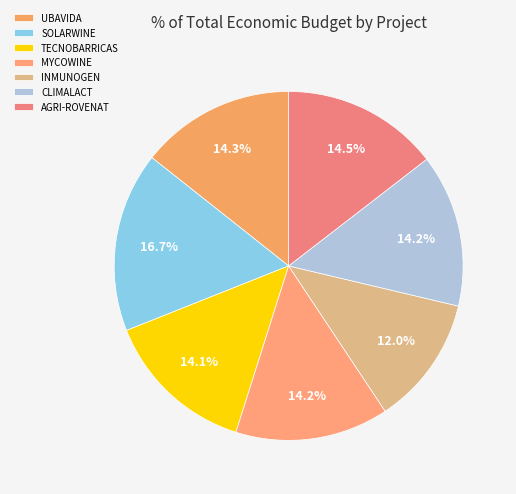

How many segments does this pie chart have?

7